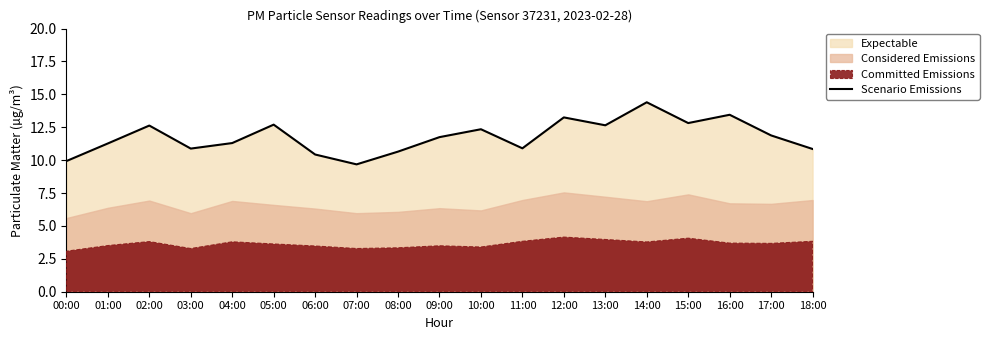

Reading left to right, what are all the values shown in this chart?

00:00=9.9	01:00=11.3	02:00=12.6	03:00=10.9	04:00=11.3	05:00=12.7	06:00=10.4	07:00=9.7	08:00=10.7	09:00=11.8	10:00=12.3	11:00=10.9	12:00=13.2	13:00=12.7	14:00=14.4	15:00=12.8	16:00=13.4	17:00=11.9	18:00=10.8